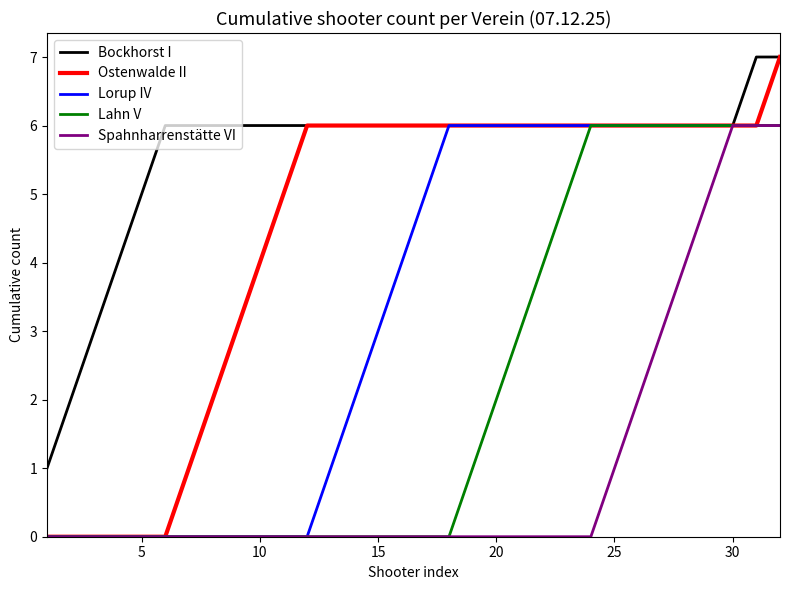

List the series in order of their overall mean, lowest first.

Spahnharrenstätte VI, Lahn V, Lorup IV, Ostenwalde II, Bockhorst I